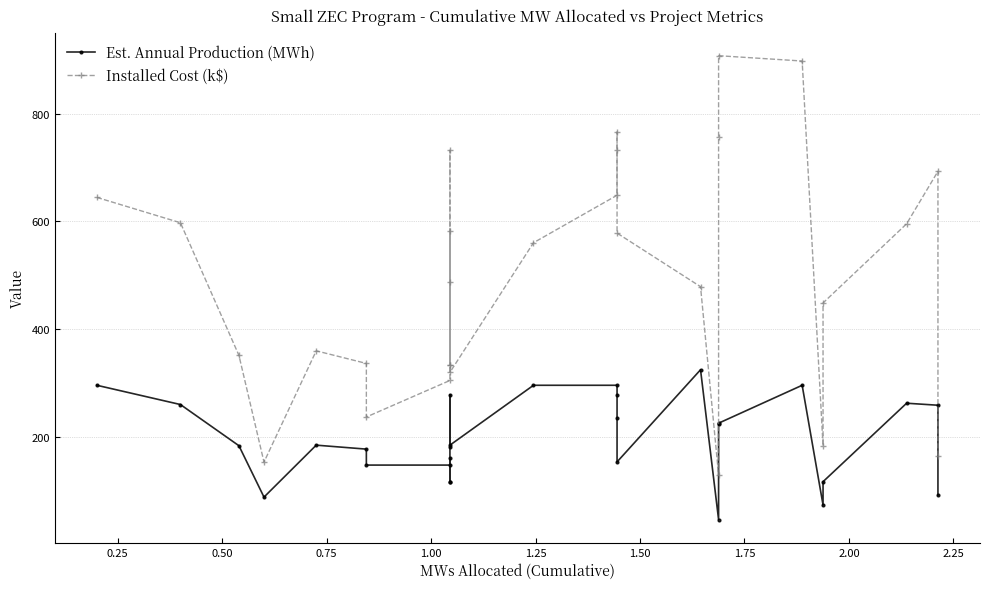

How many interior local peaks does the Installed Cost (k$) series have?

6